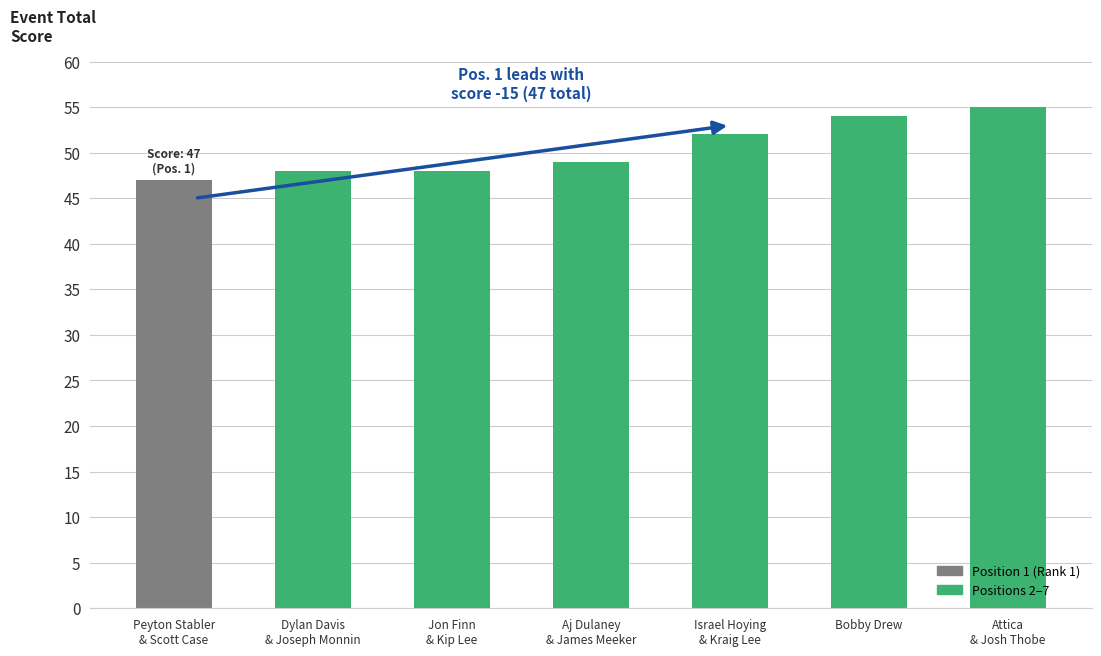

What is the difference between the second highest and minimum values?

7